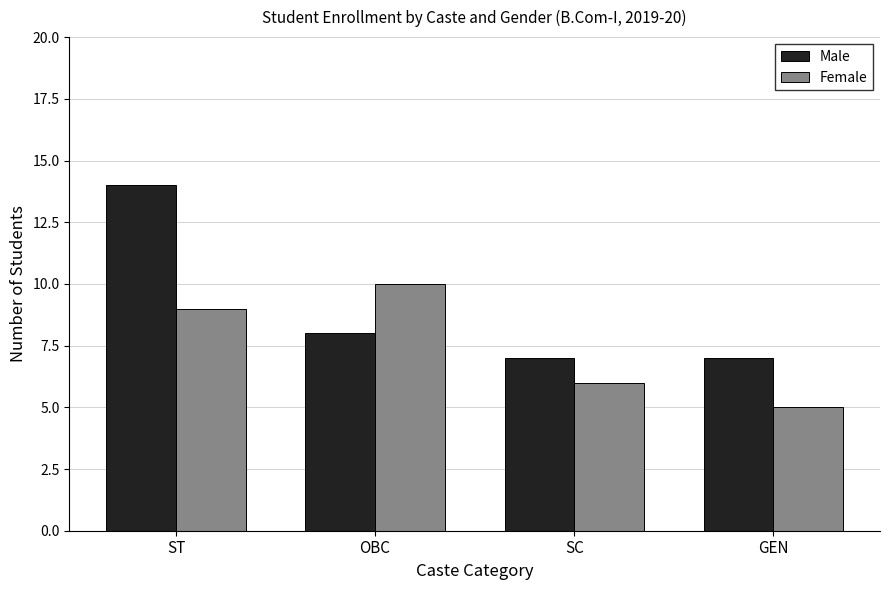

What is the difference between the maximum and minimum values in the Male series?

7